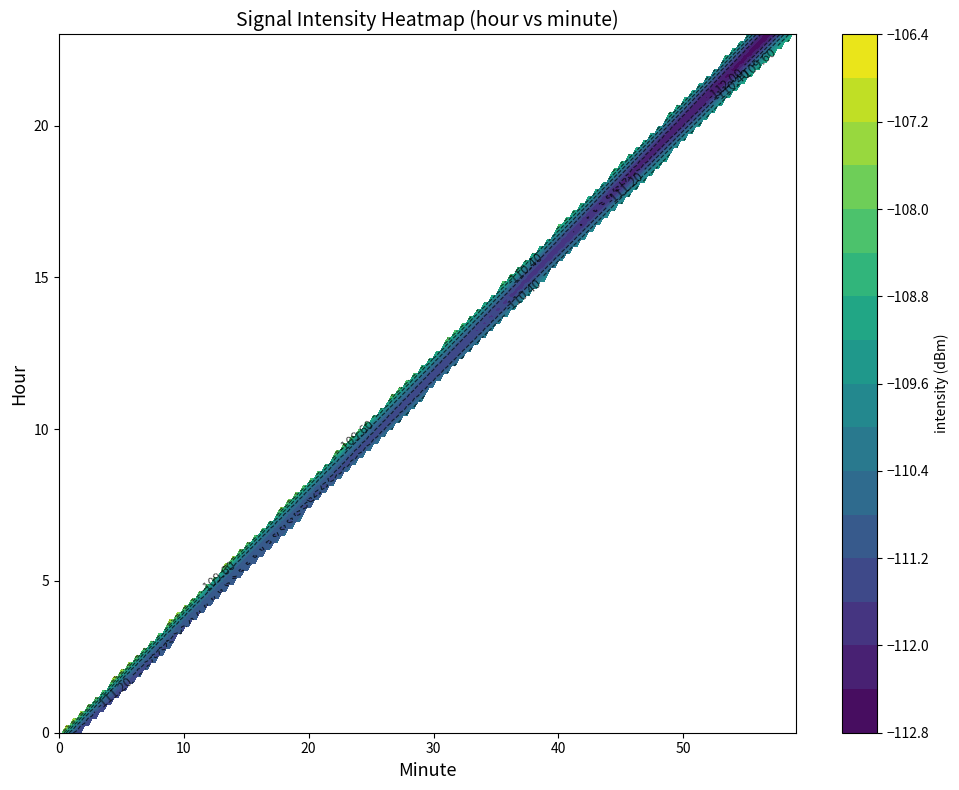

What is the average value of the intensity series?

-110.2